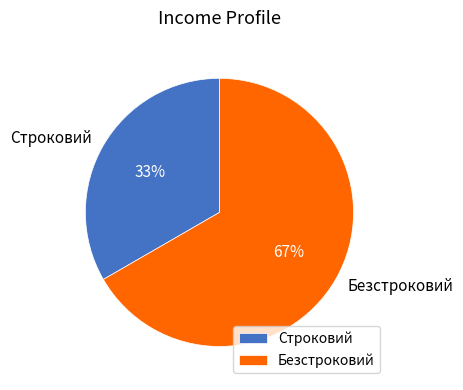

What is the majority slice?

Безстроковий